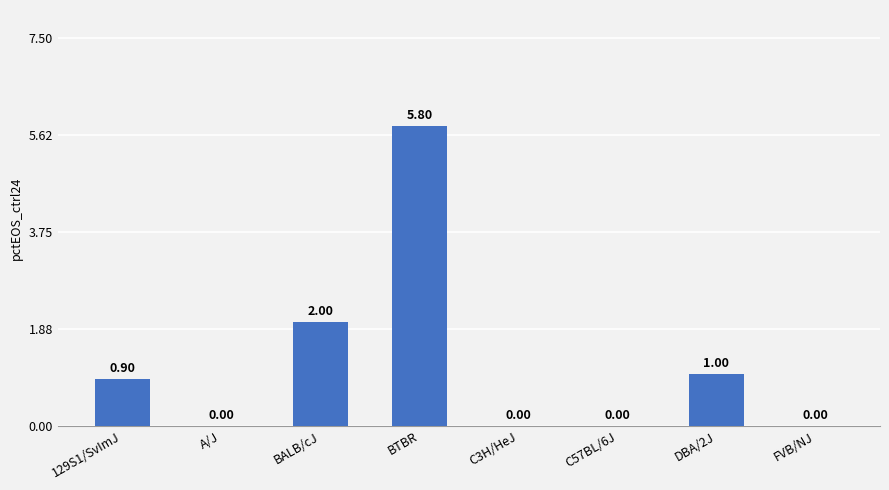

At which category does the chart reach its peak across all series?

BTBR